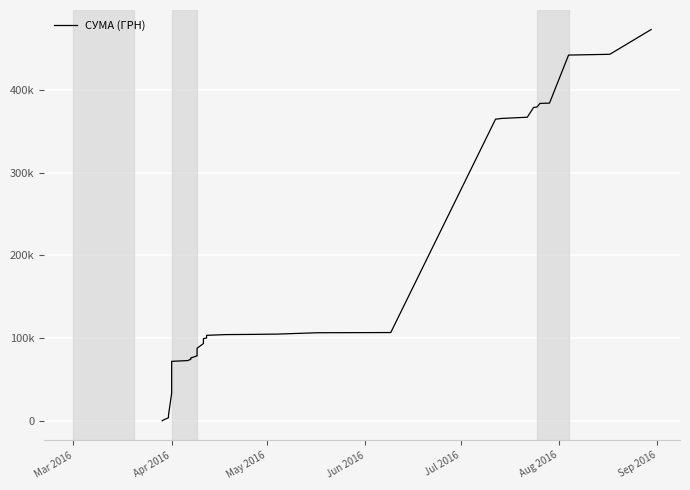

What is the label of the 40th point from the right?

Mar 2016